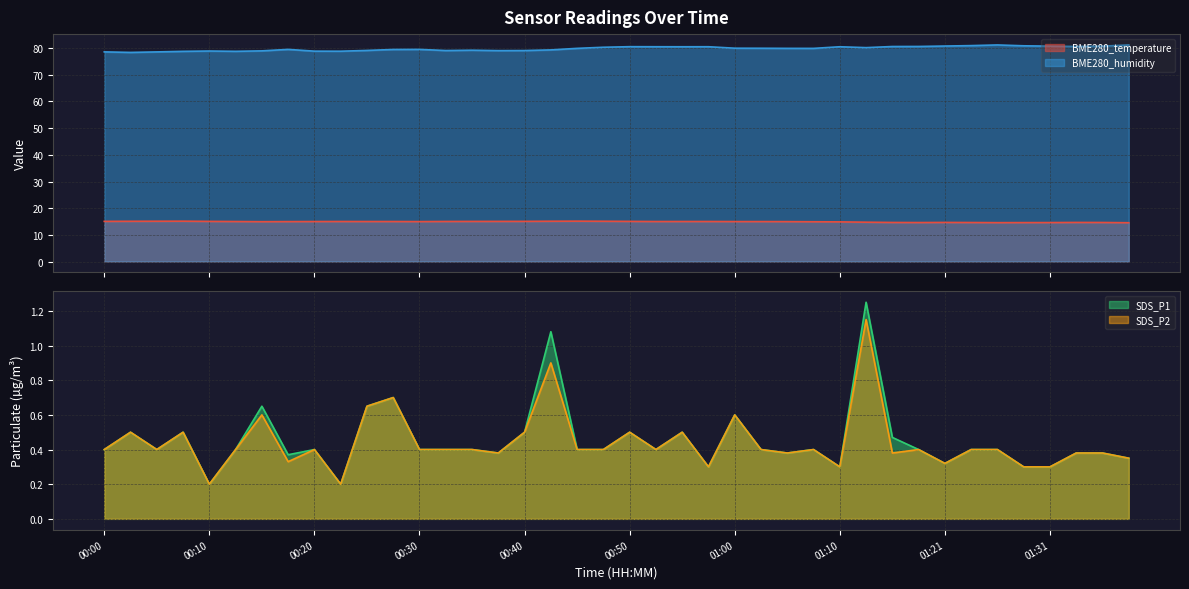

Which series has the largest total across all categories?

BME280_humidity